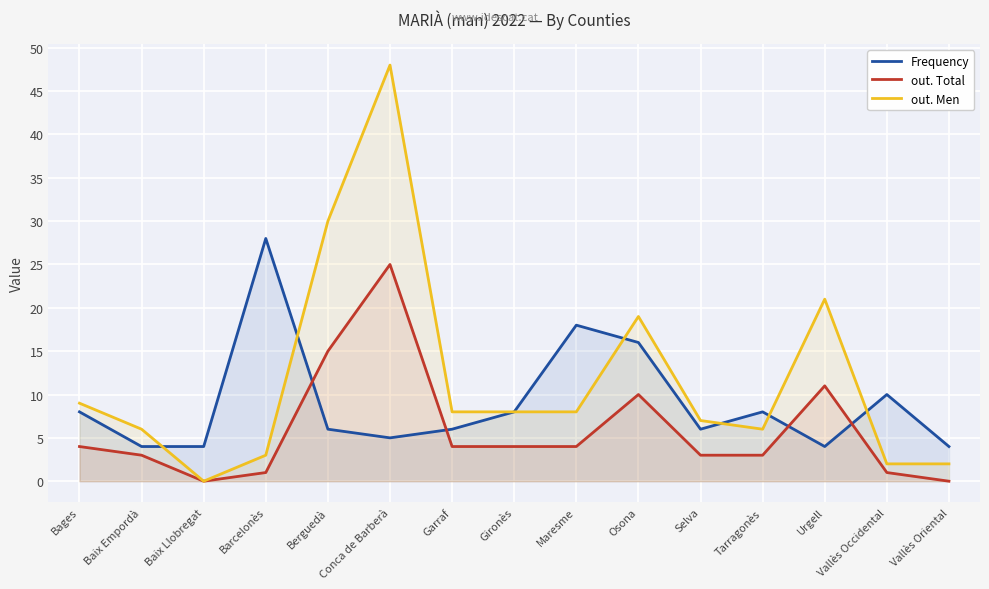

Where is out. Men nearest to the value 24?

Urgell